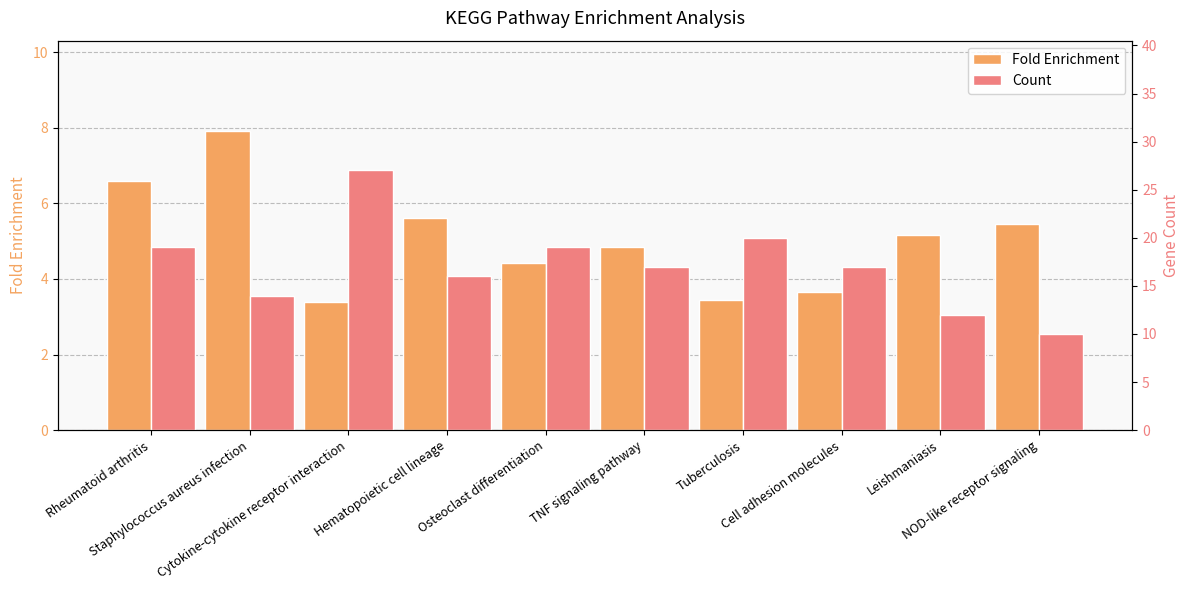

Reading right to left, transcribe all the data shown in this chart.

Fold Enrichment: 5.5	5.2	3.7	3.5	4.9	4.4	5.6	3.4	7.9	6.6
Count: 10.0	12.0	17.0	20.0	17.0	19.0	16.0	27.0	14.0	19.0